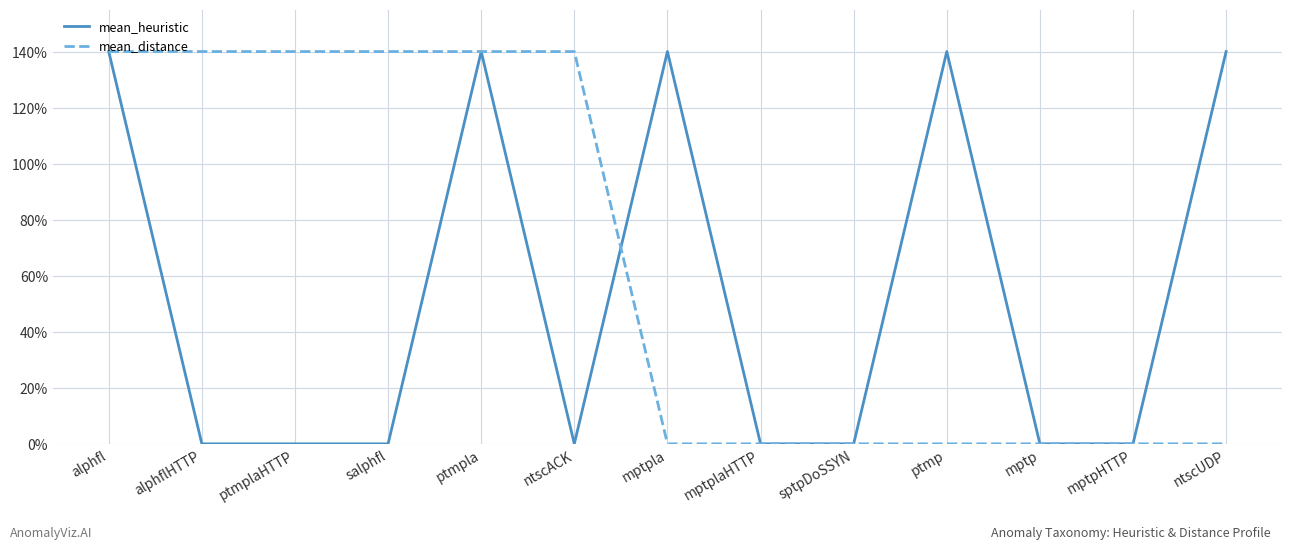

How many mean_heuristic values are between 0 and 140?

13